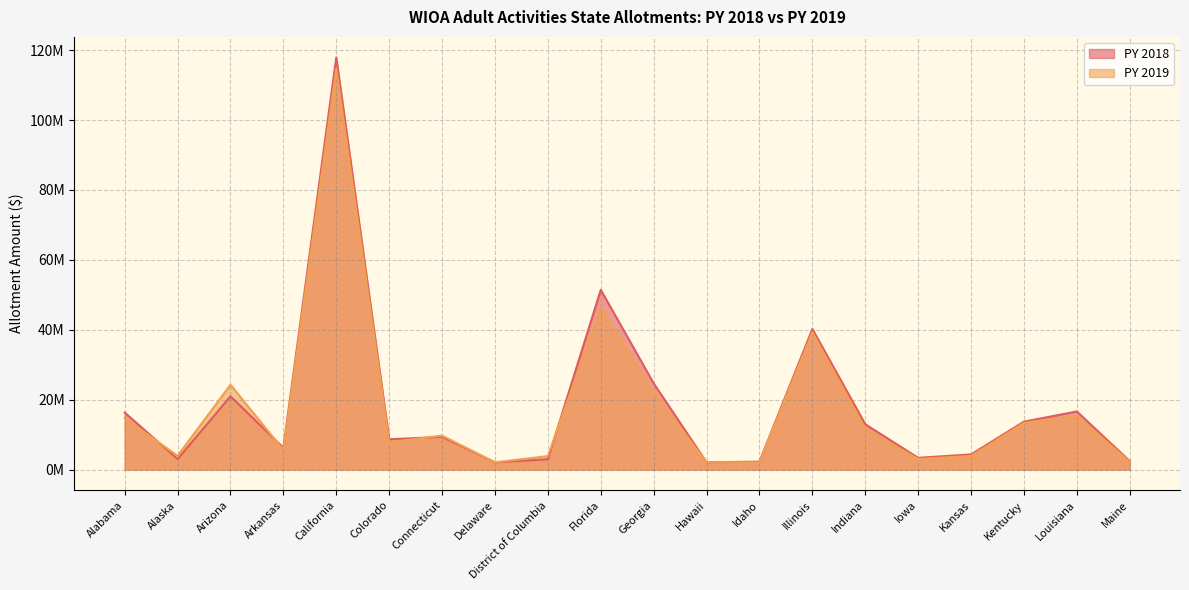

What are all the series names shown in the legend?

PY 2018, PY 2019